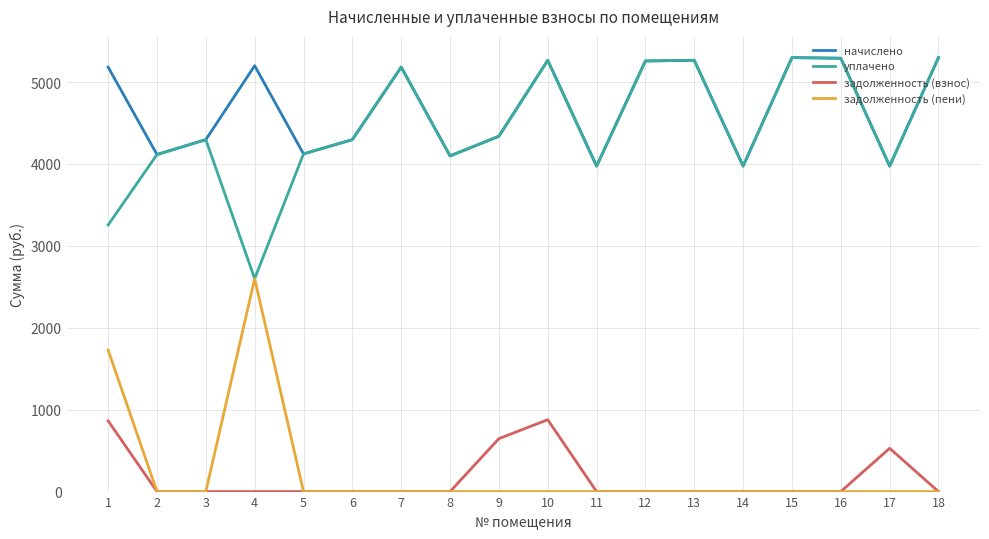

Does the chart display data point markers on the line(s)?

No